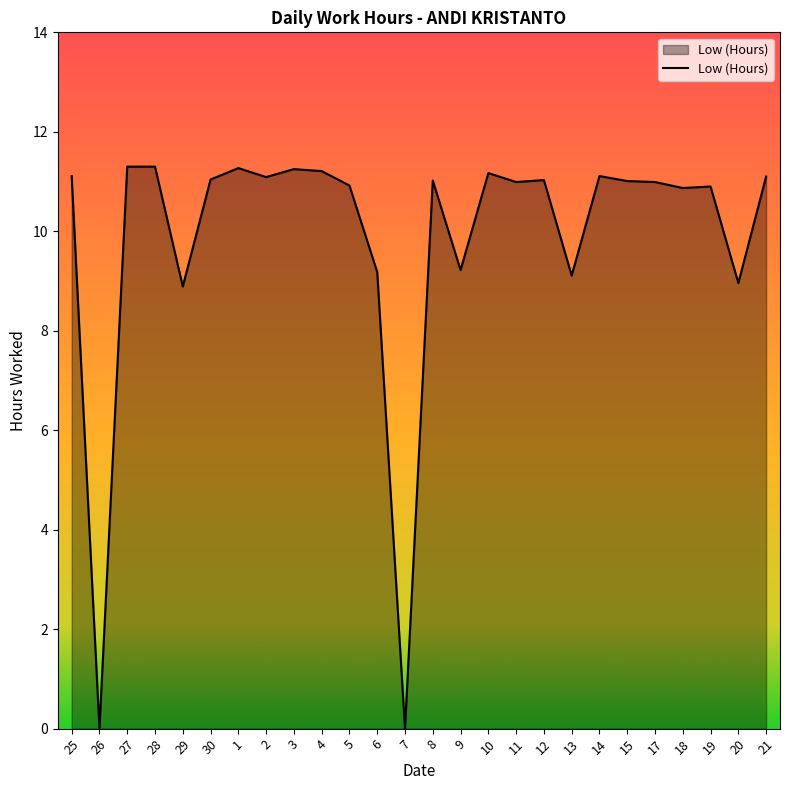

What is the difference between the values at 20 and 12?

2.1